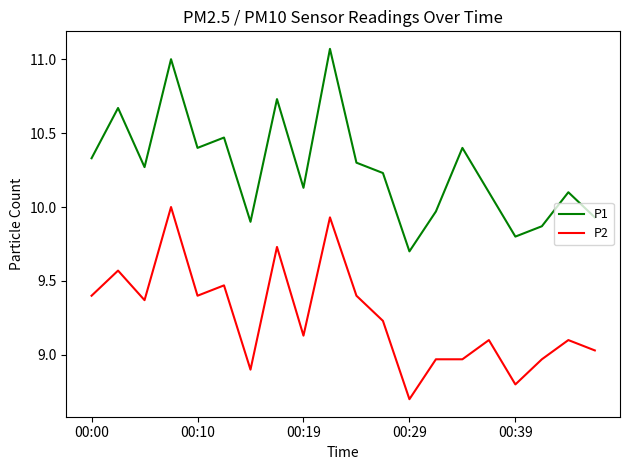

How many lines are shown in the chart?

2